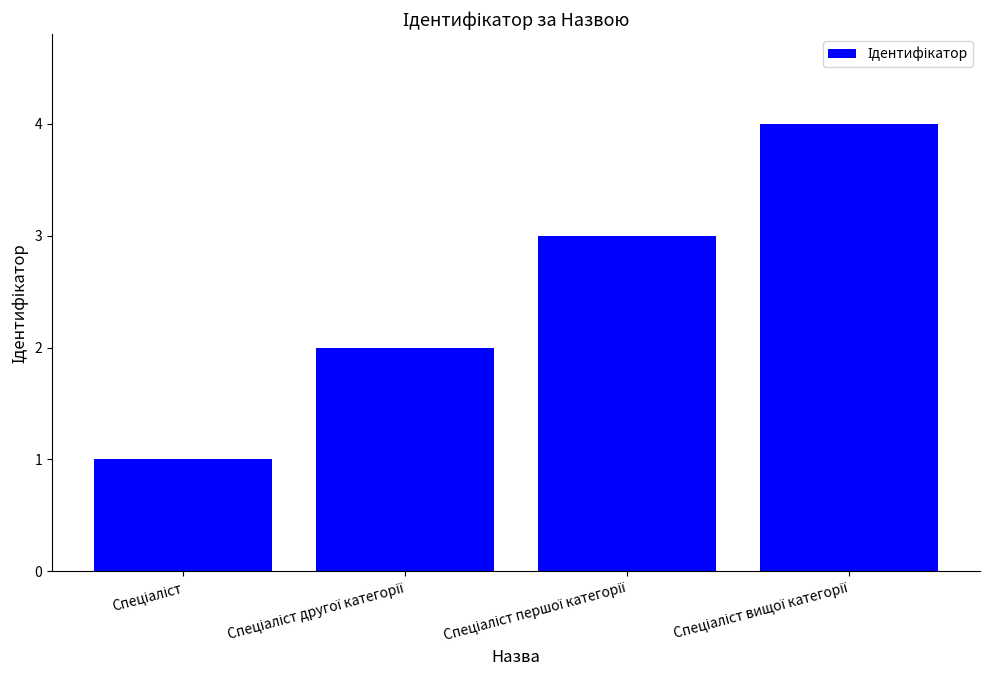

What is the greatest value displayed?

4